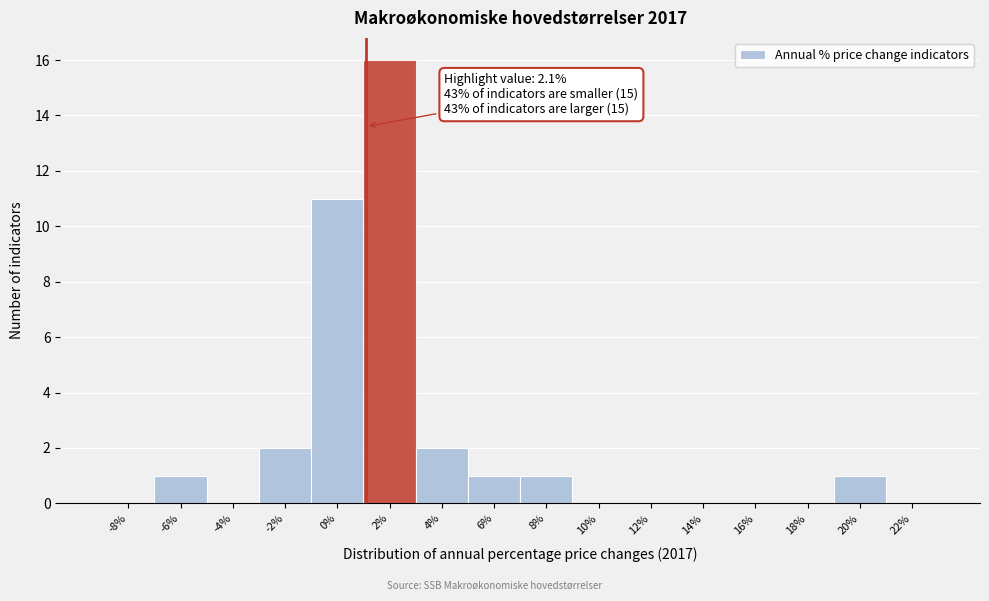

Reading left to right, extract all data points from this chart.

-8%=0	-6%=1	-4%=0	-2%=2	0%=11	2%=16	4%=2	6%=1	8%=1	10%=0	12%=0	14%=0	16%=0	18%=0	20%=1	22%=0